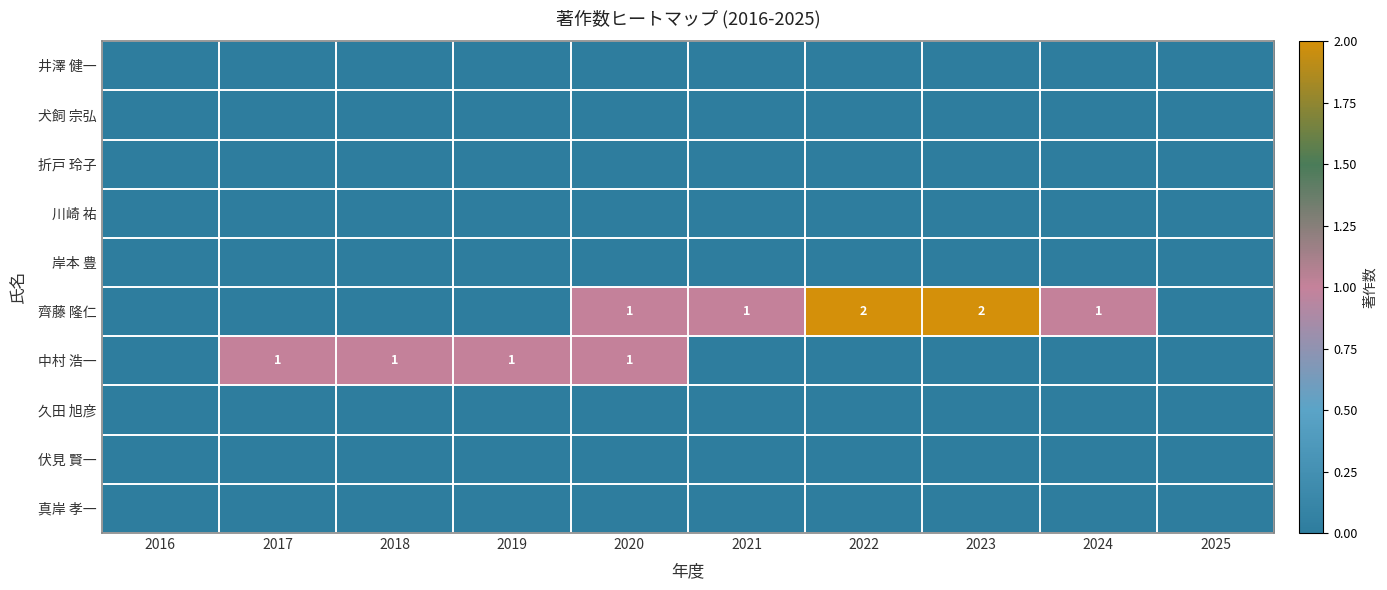

Count the number of categories in the chart.

10